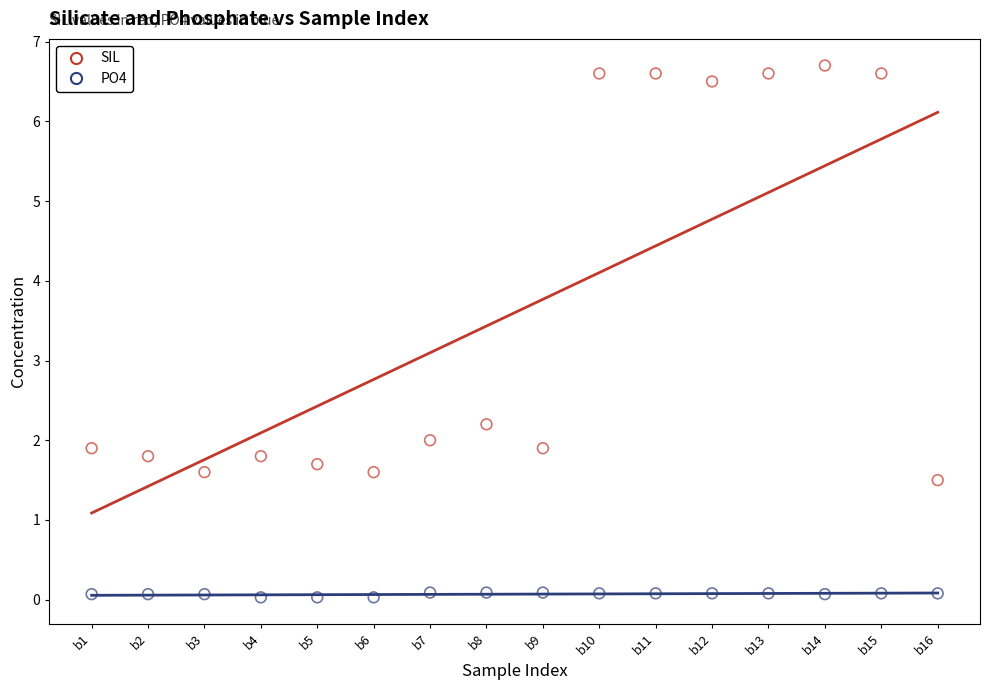

Across all series, what Y value is closest to 3?

2.2